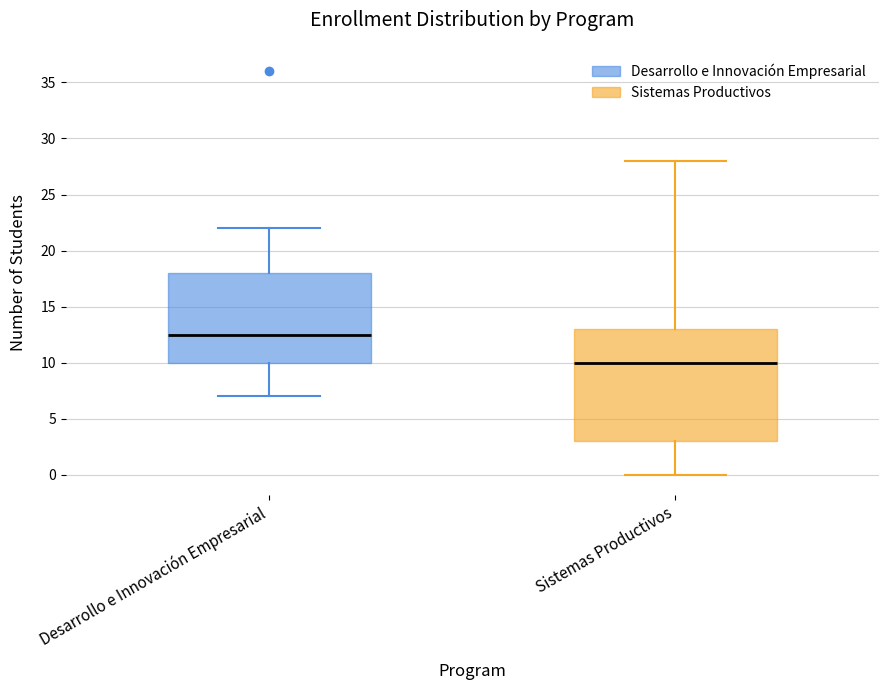

Where does the lower whisker of the box for Desarrollo e Innovación Empresarial end on the y-axis? The values are not printed on the chart, so give them approximately, as read against the axis.

7.0